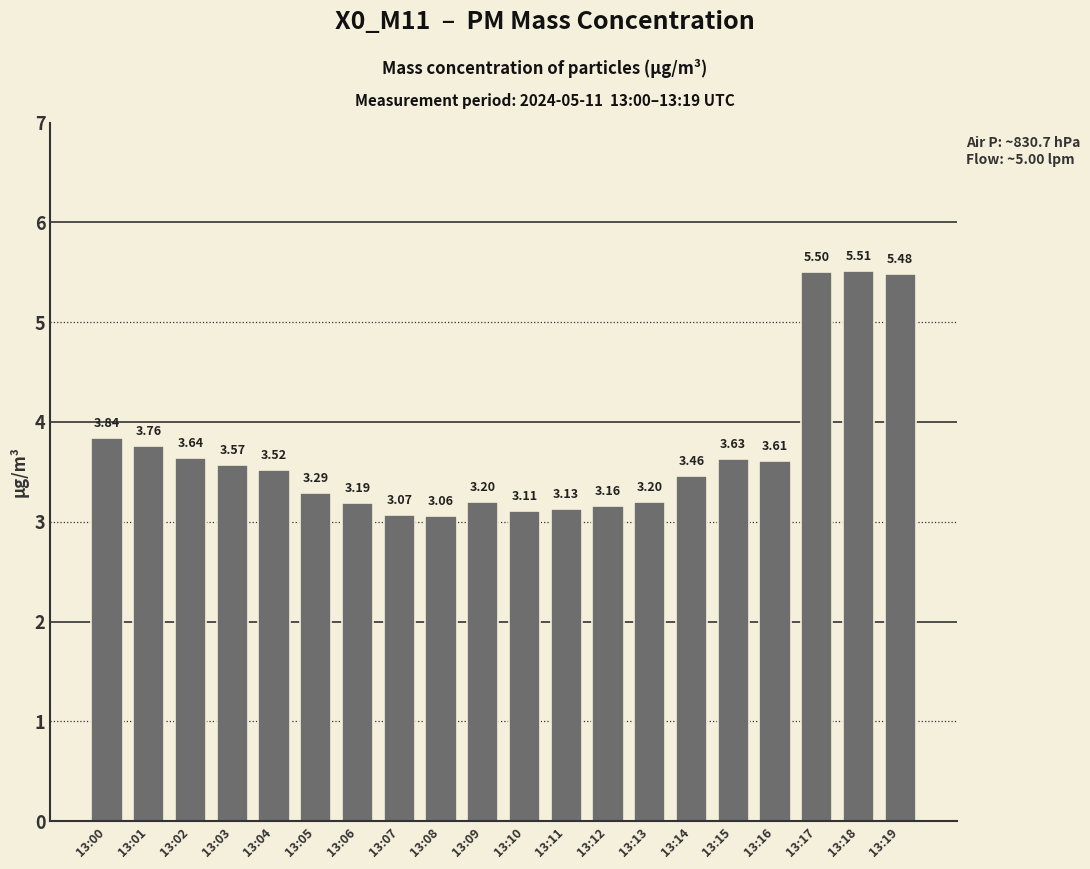

What is the difference between the values at 13:12 and 13:17?

2.3